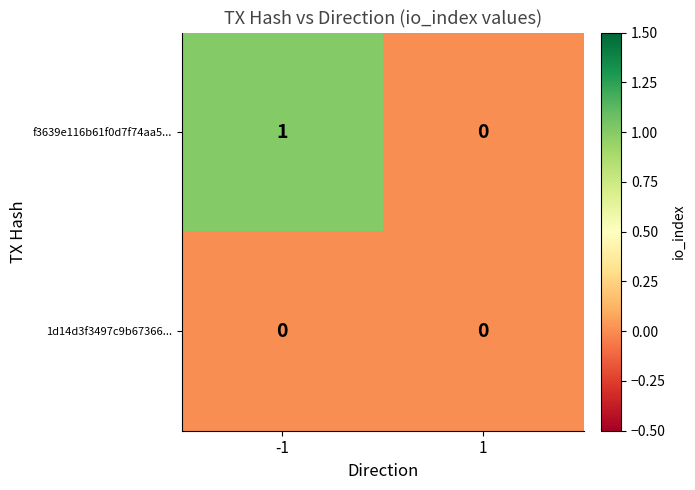

Is the value of 1d14d3f3497c9b67366... at 1 greater than the value of f3639e116b61f0d7f74aa5... at -1?

No